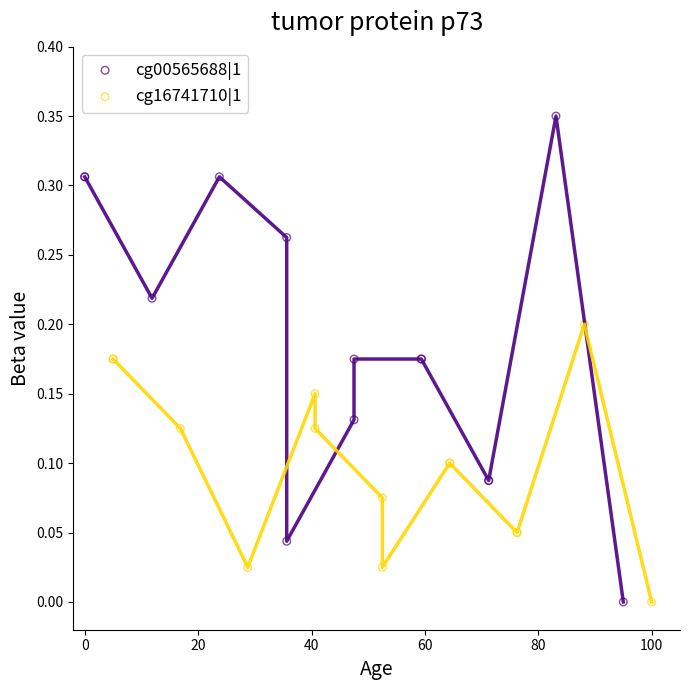

Which series has the widest spread of Y values?

cg00565688|1